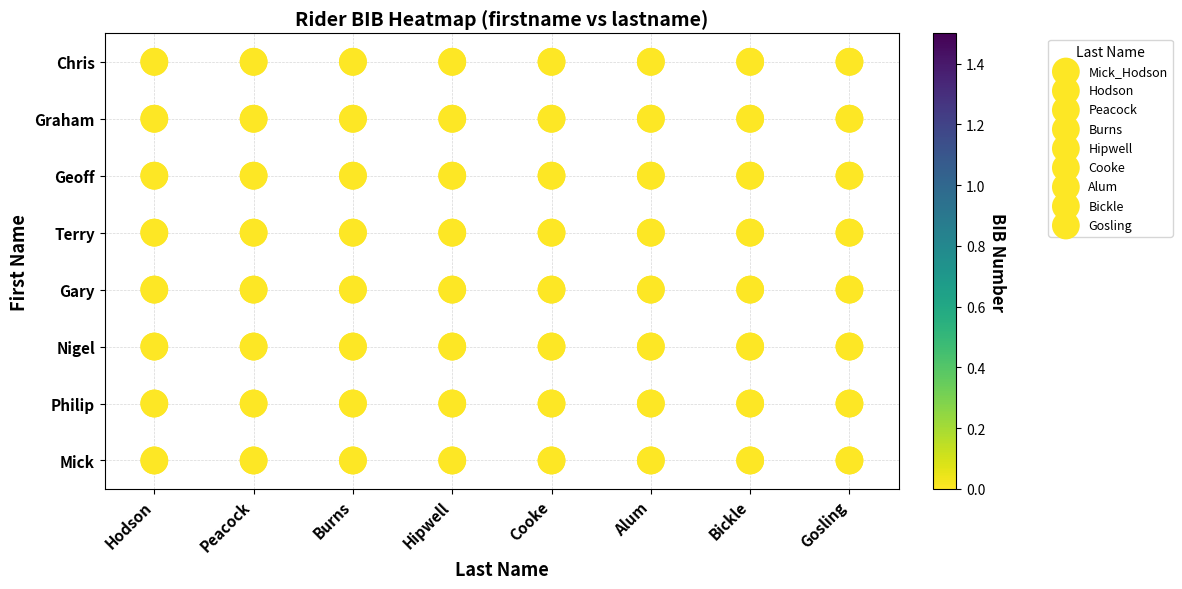

How many categories are shown in the chart?

8